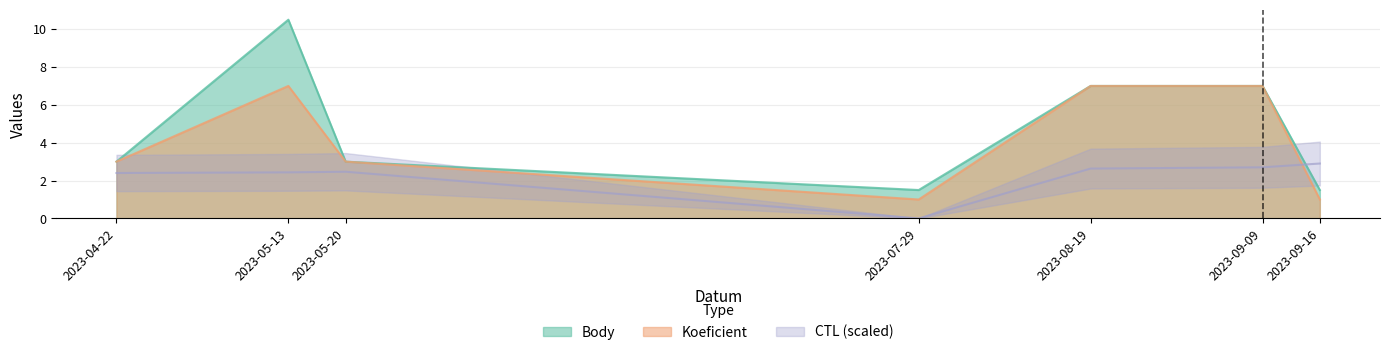

Which series has the largest total across all categories?

Body